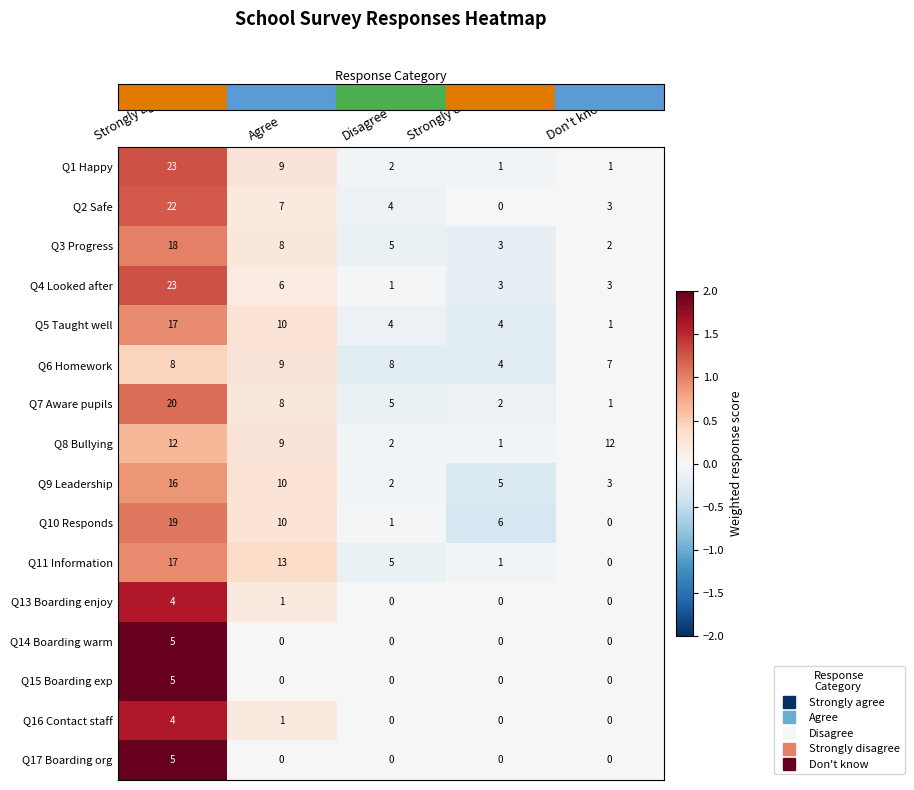

Which series changed the most between Agree and Strongly disagree?

Q11 Information